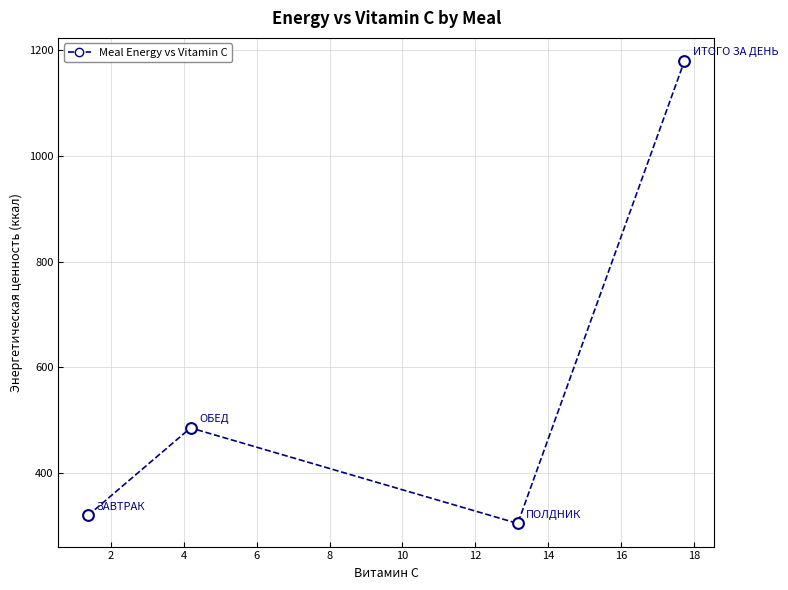

What Y value in the scatter plot is closest to 742?

485.9